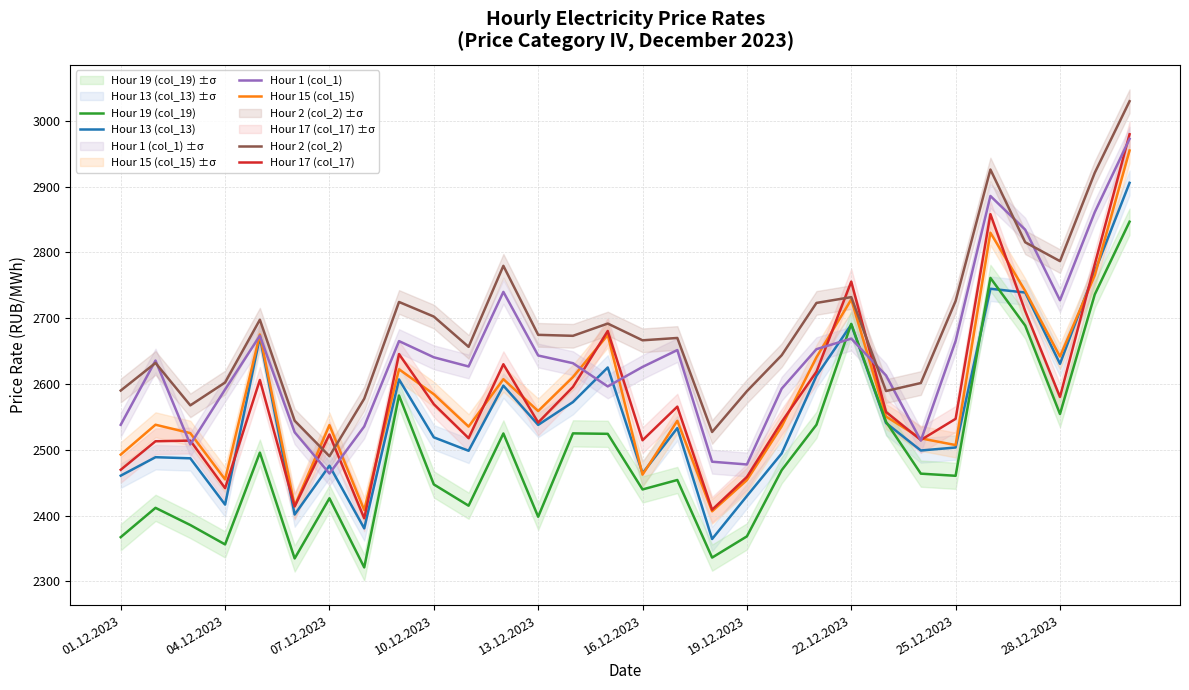

How many values in the Hour 15 (col_15) series are below 2550?

15